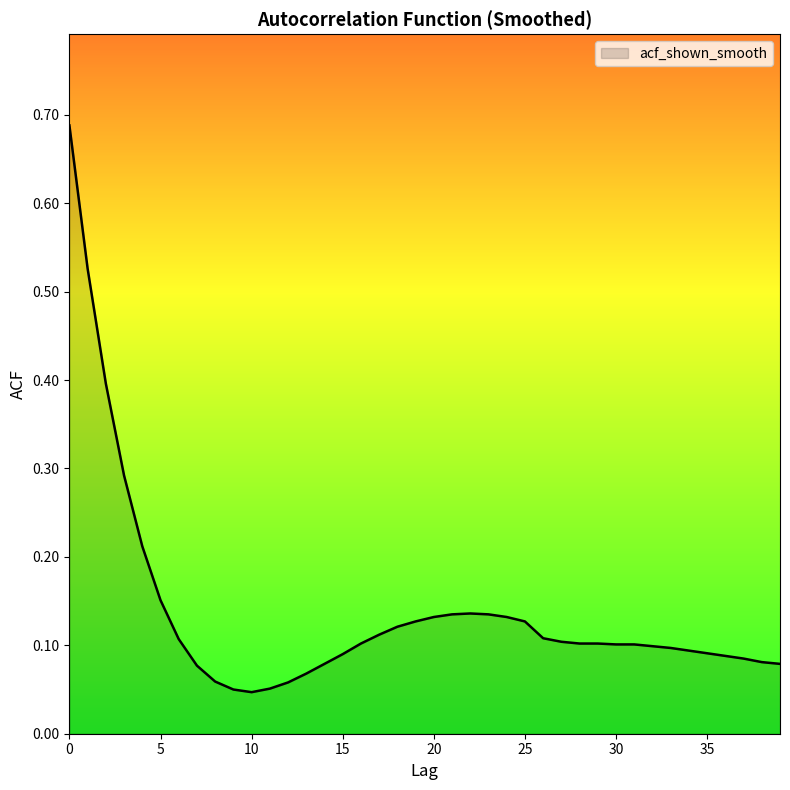

What is the difference between the maximum and minimum values?

0.6